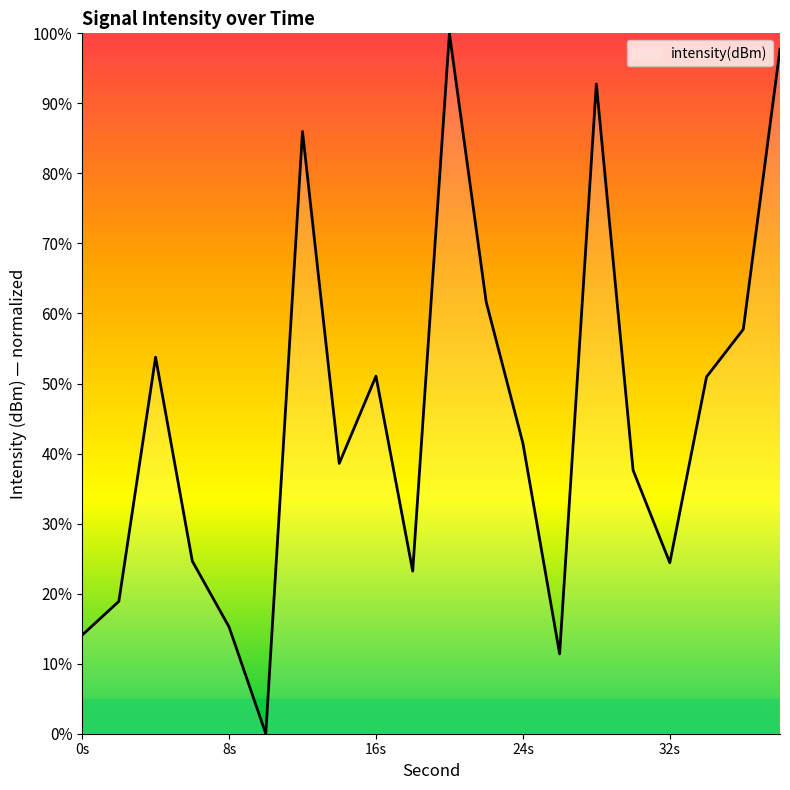

What is the greatest value displayed?

100.0